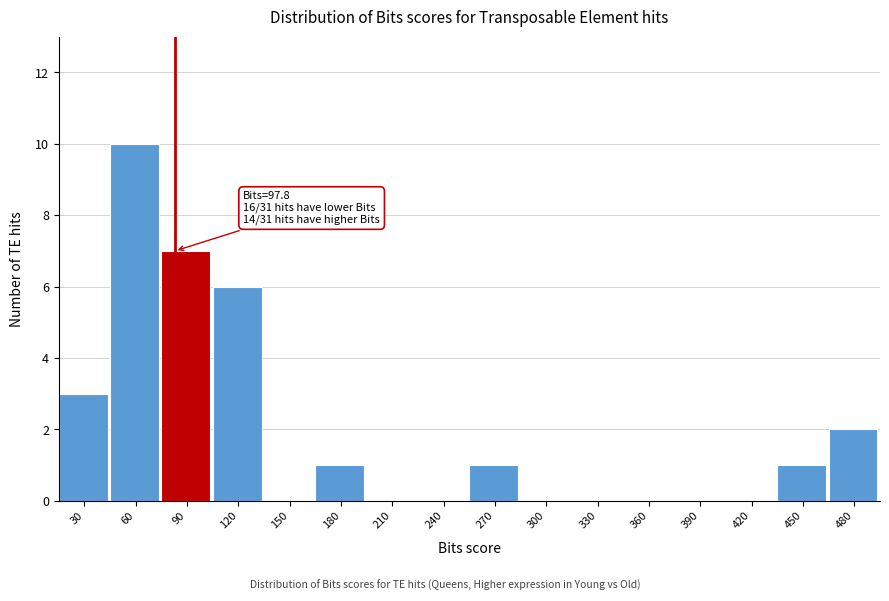

Reading right to left, what are all the values shown in this chart?

480=2	450=1	420=0	390=0	360=0	330=0	300=0	270=1	240=0	210=0	180=1	150=0	120=6	90=7	60=10	30=3